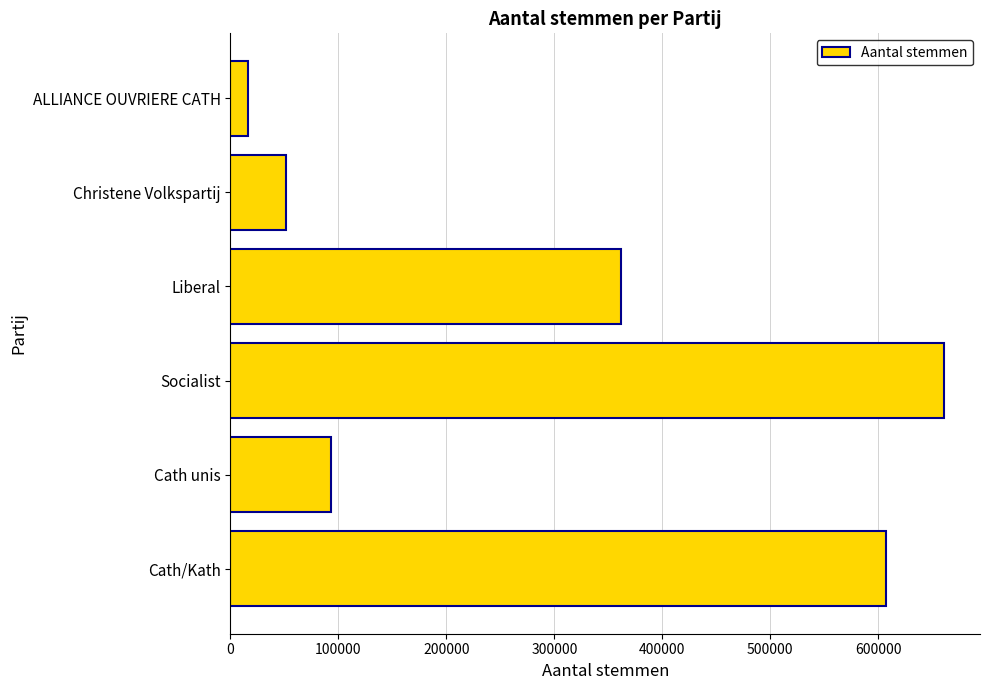

Rank the categories by value from highest to lowest.

Socialist, Cath/Kath, Liberal, Cath unis, Christene Volkspartij, ALLIANCE OUVRIERE CATH